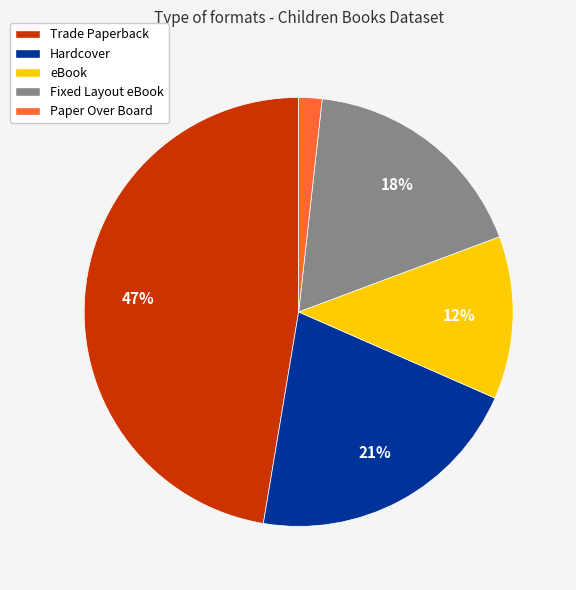

To the nearest percent, what is the average slice percentage?

20%